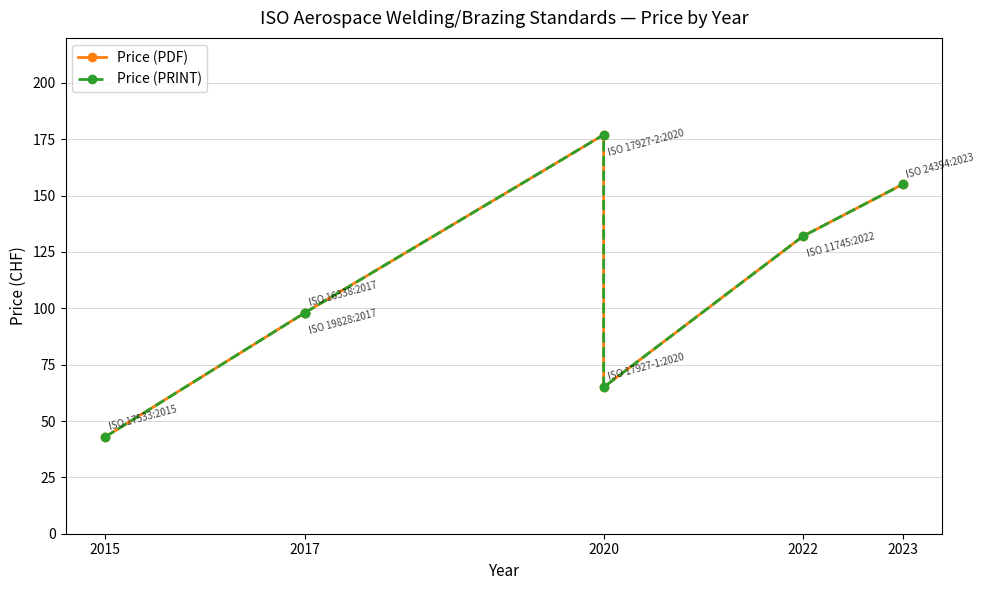

True or false: Price (PRINT) and Price (PDF) cross at least once.

False